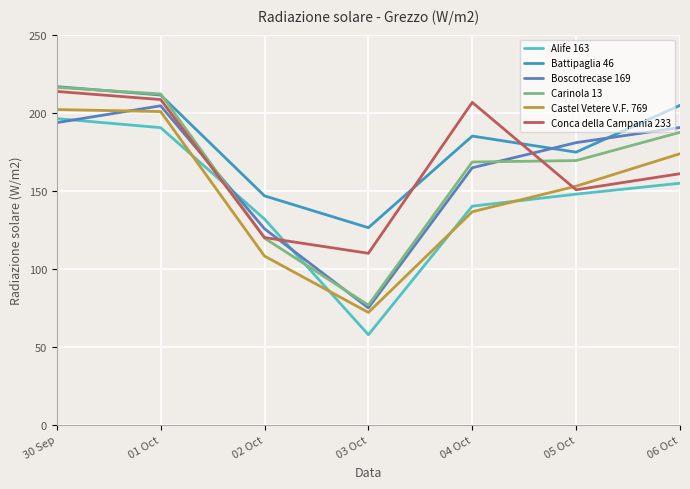

At which category does Boscotrecase 169 reach its first local peak?

01 Oct